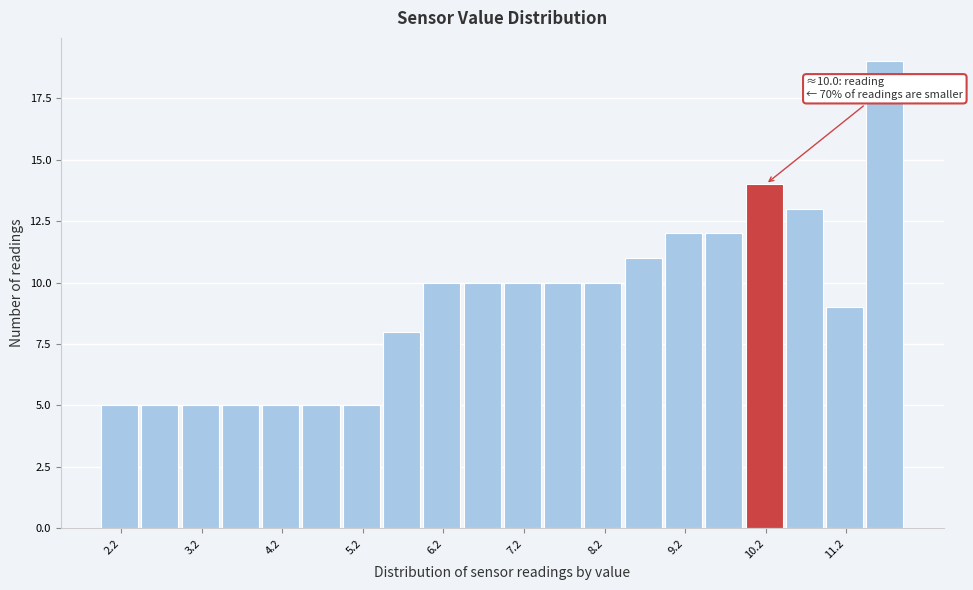

Which range on the x-axis has the tallest bar?

11.4 to 11.9